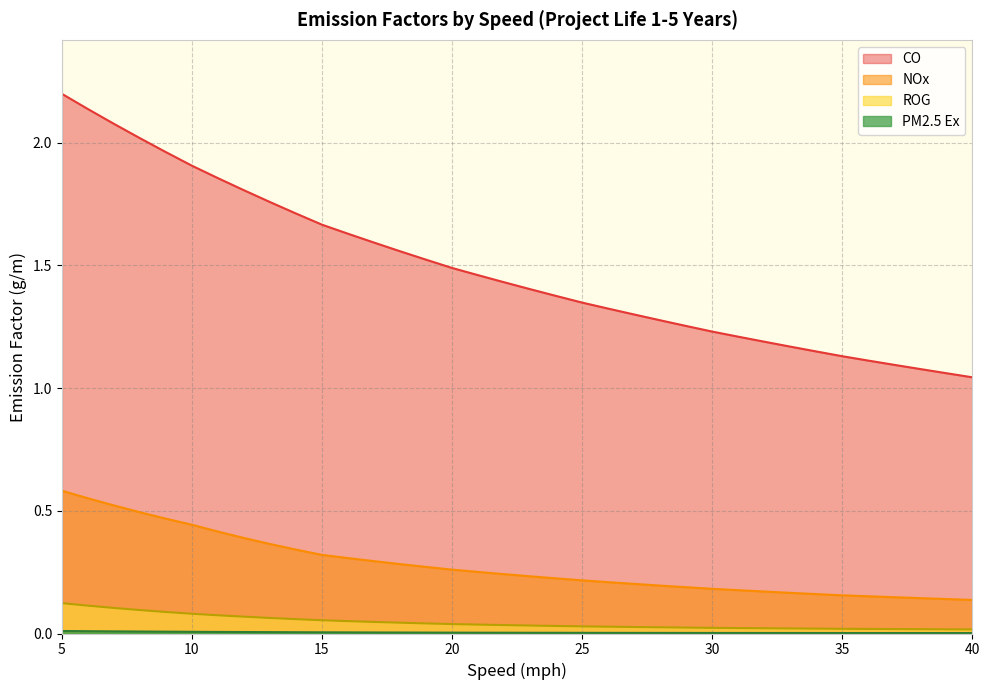

List the series in order of their peak value, lowest first.

PM2.5 Ex, ROG, NOx, CO